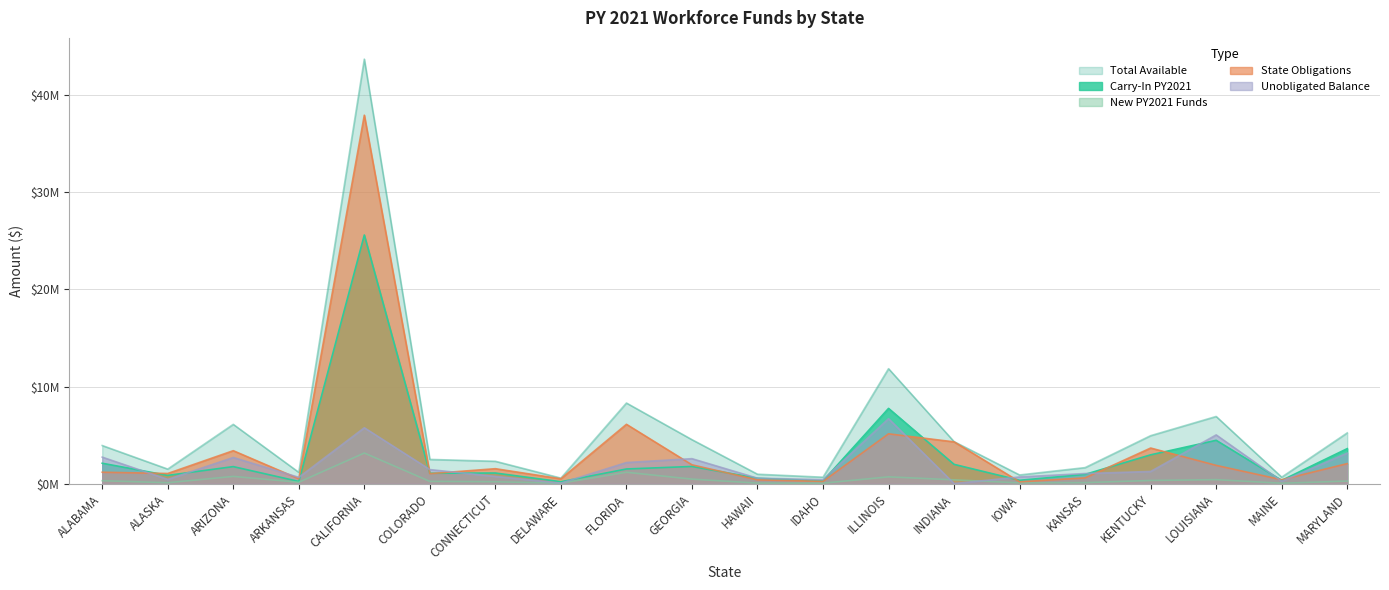

Rank the series at DELAWARE from lowest to highest value.

New PY2021 Funds, Unobligated Balance, Carry-In PY2021, State Obligations, Total Available